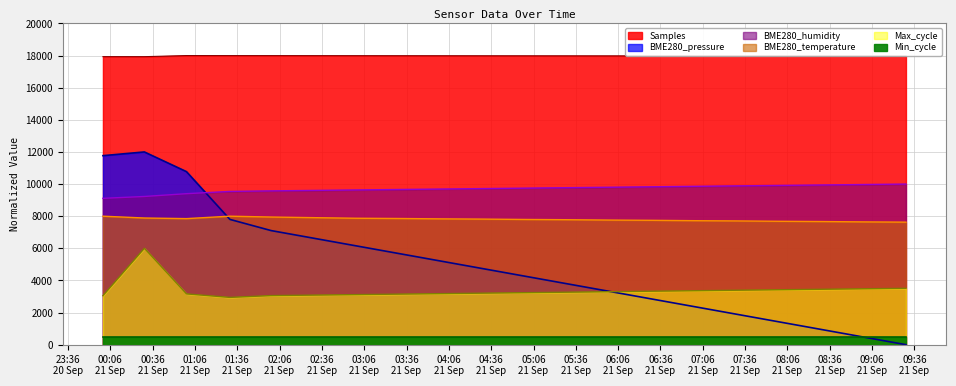

The BME280_pressure series shows 8014.2 at 8. True or false?

False